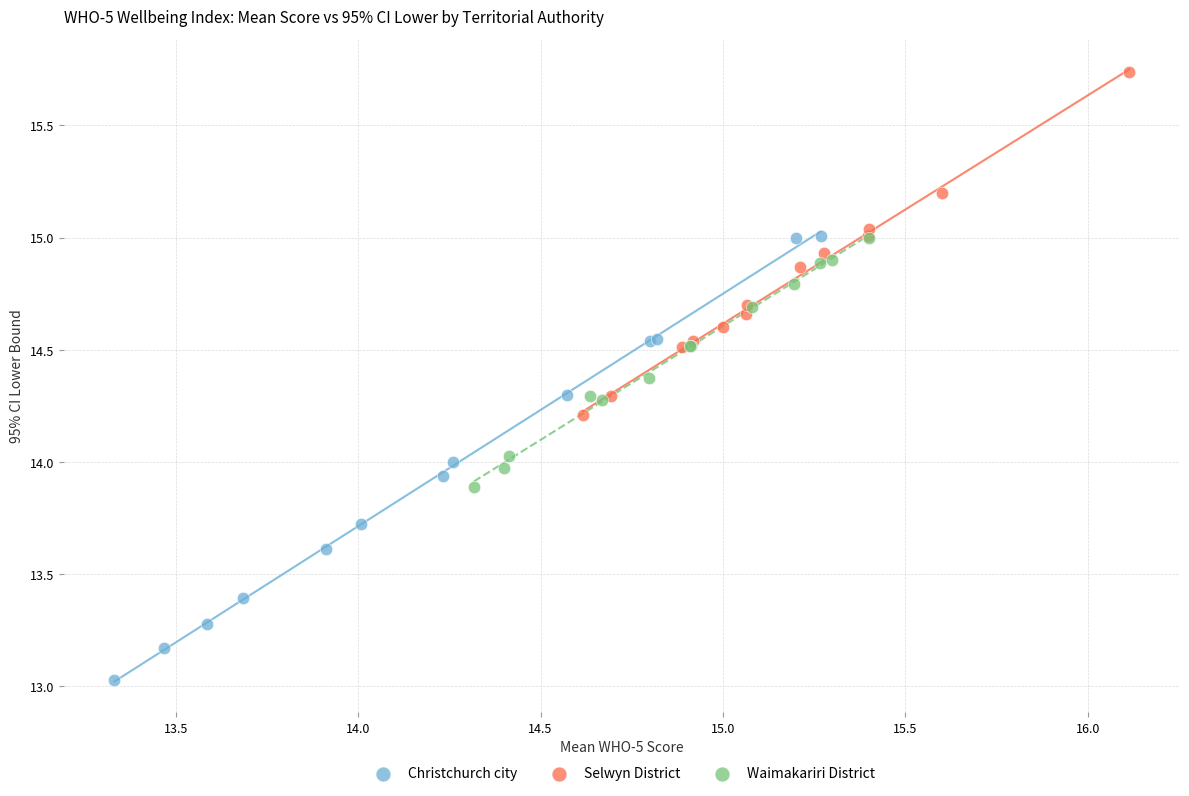

Which series contains the lowest Y value?

Christchurch city